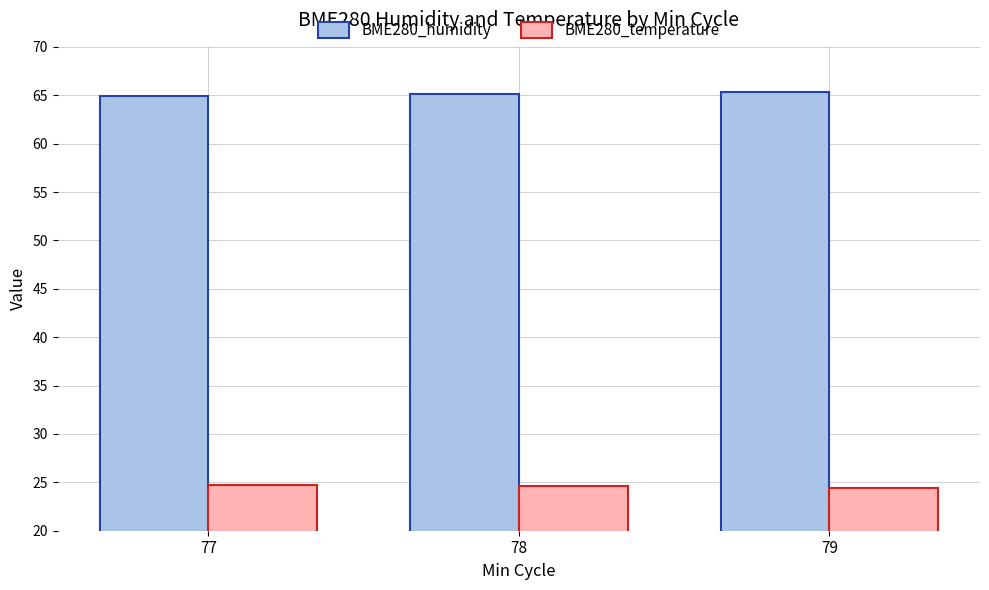

List the series in order of their peak value, highest first.

BME280_humidity, BME280_temperature